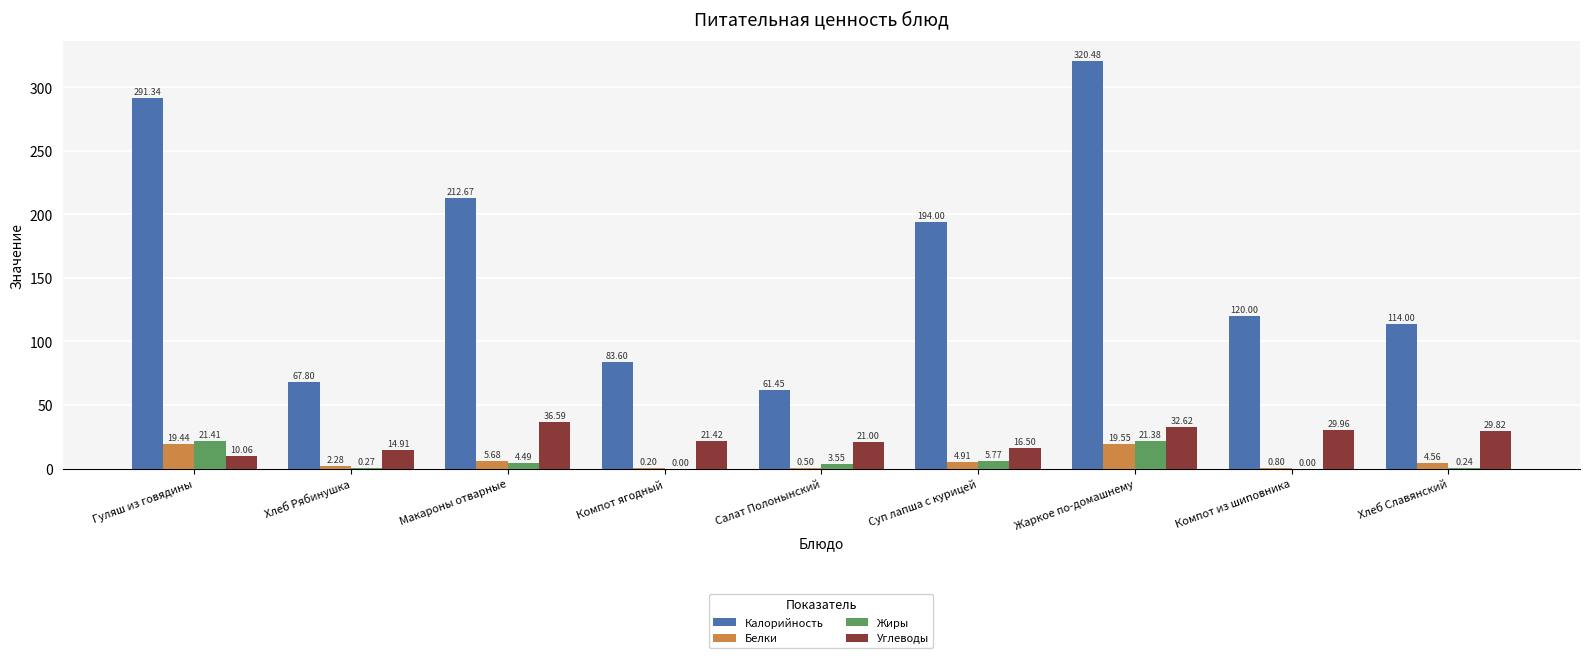

What are all the series names shown in the legend?

Калорийность, Белки, Жиры, Углеводы